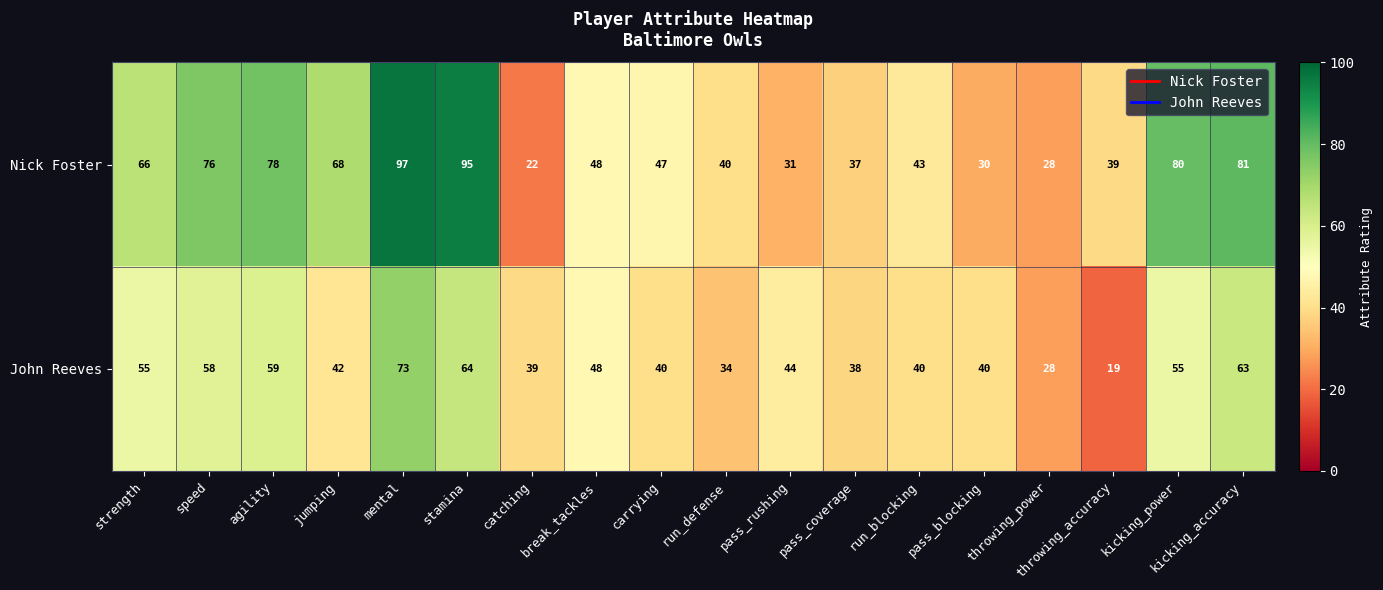

Between mental and stamina, which series saw the biggest shift?

John Reeves